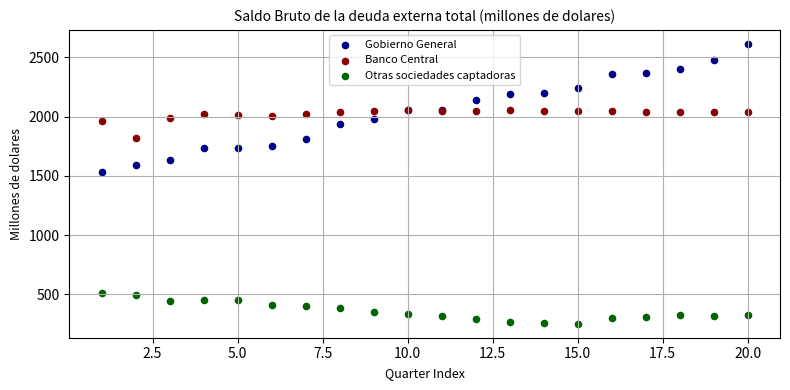

Which series contains the lowest Y value?

Otras sociedades captadoras